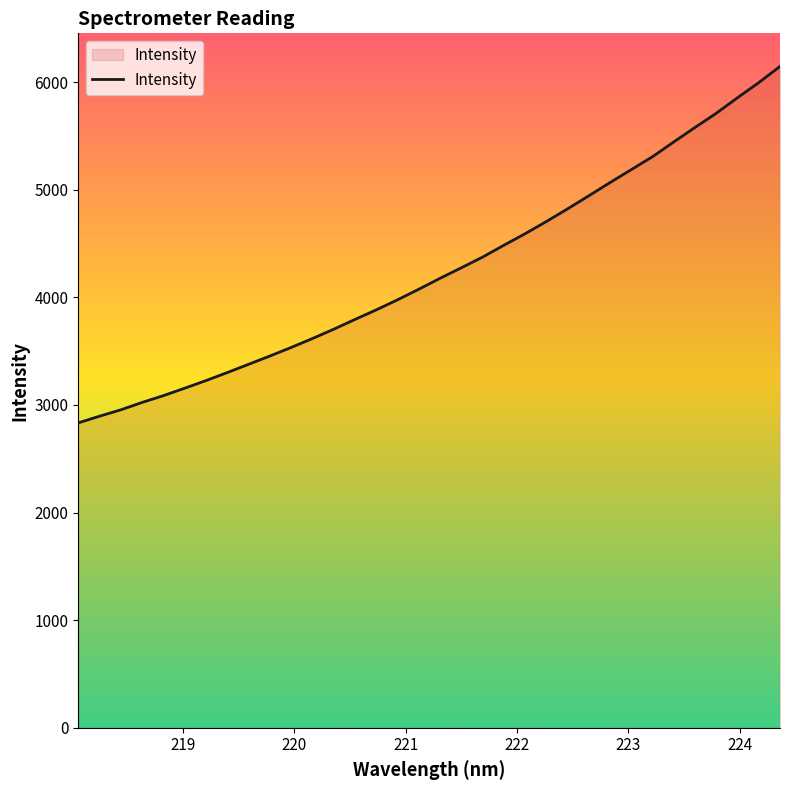

What is the smallest value displayed?

2832.8